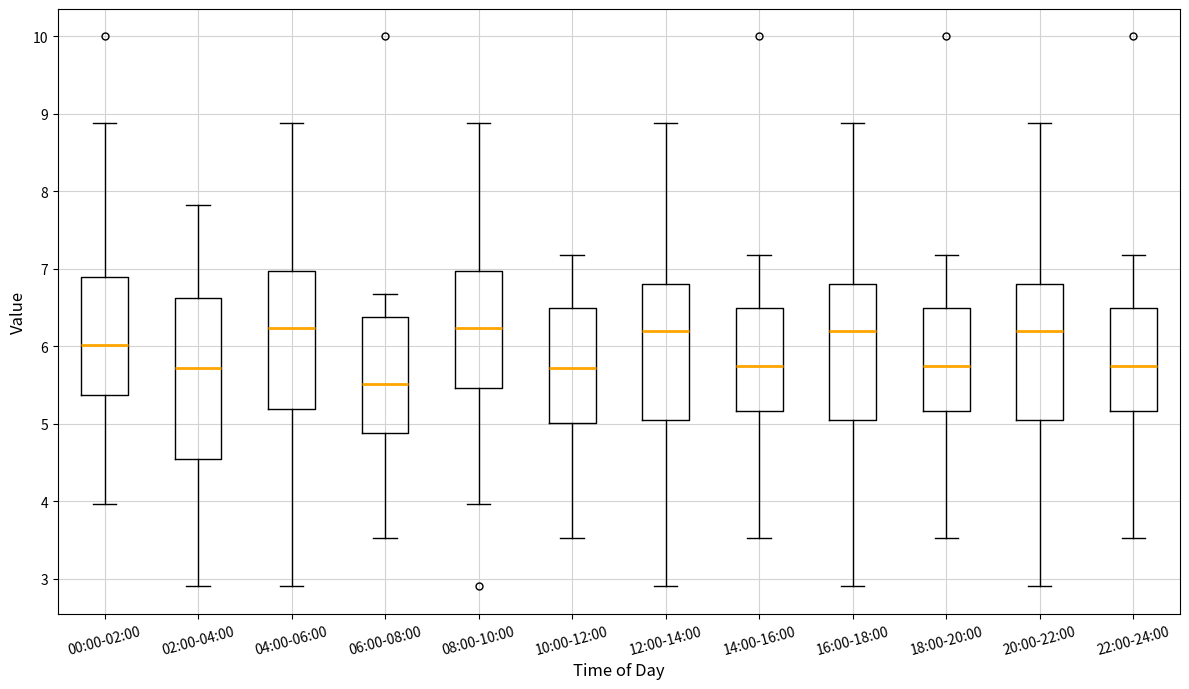

Comparing the boxes themselves (not the whiskers), which one is the tallest?

02:00-04:00